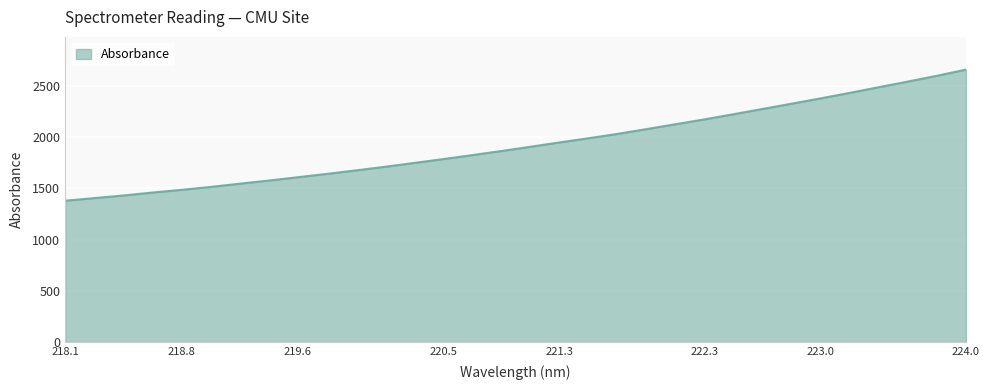

What is the smallest value displayed?

1378.8